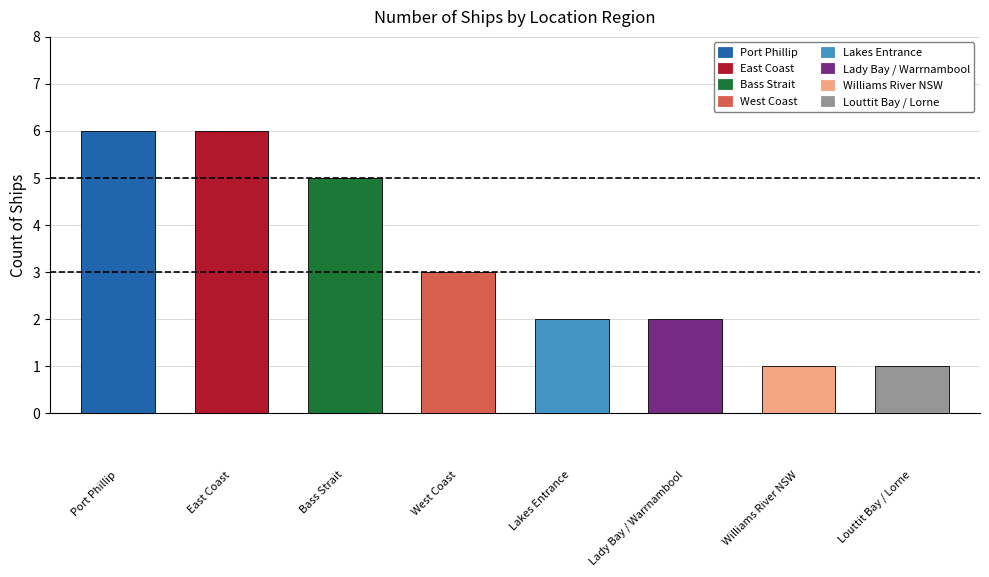

What is the value of the 4th bar from the left?

3